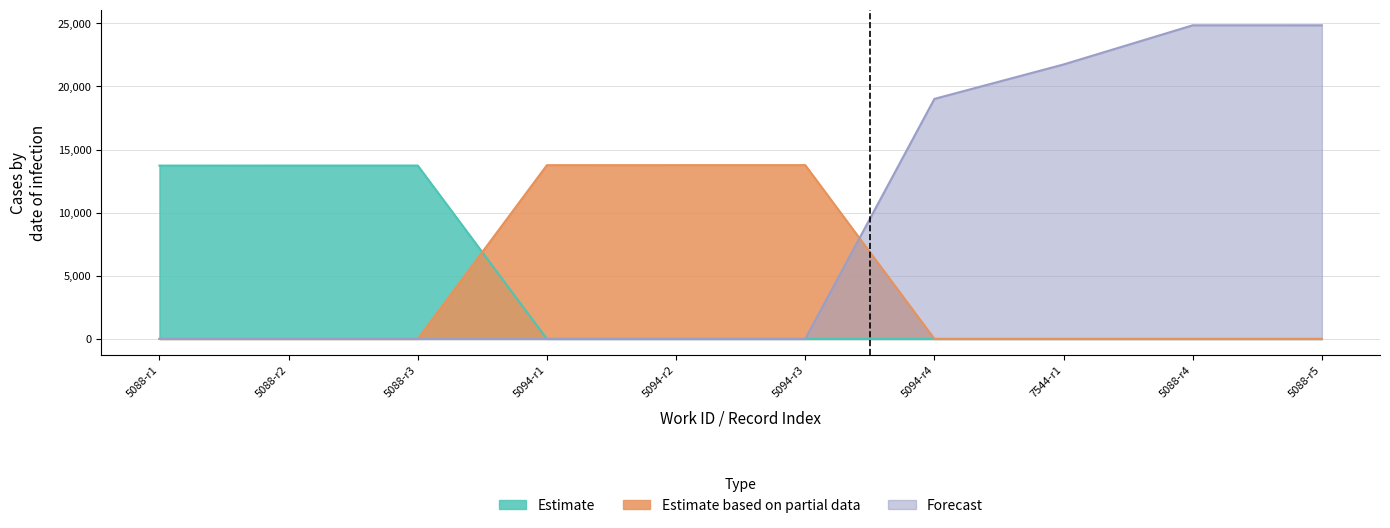

What is the maximum value shown in the chart?

24848